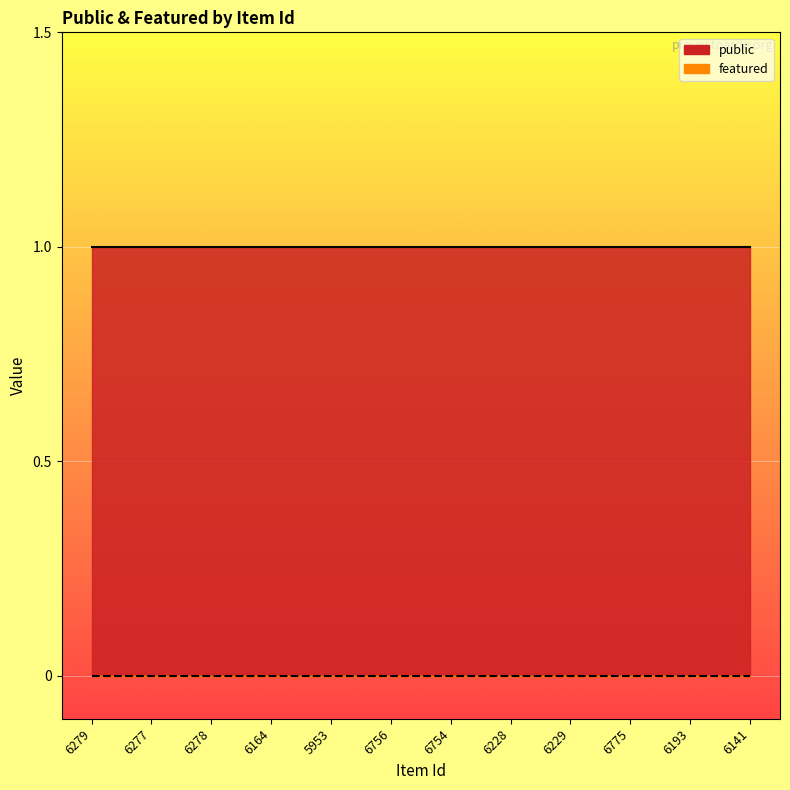

What is the sum of all public values?

12